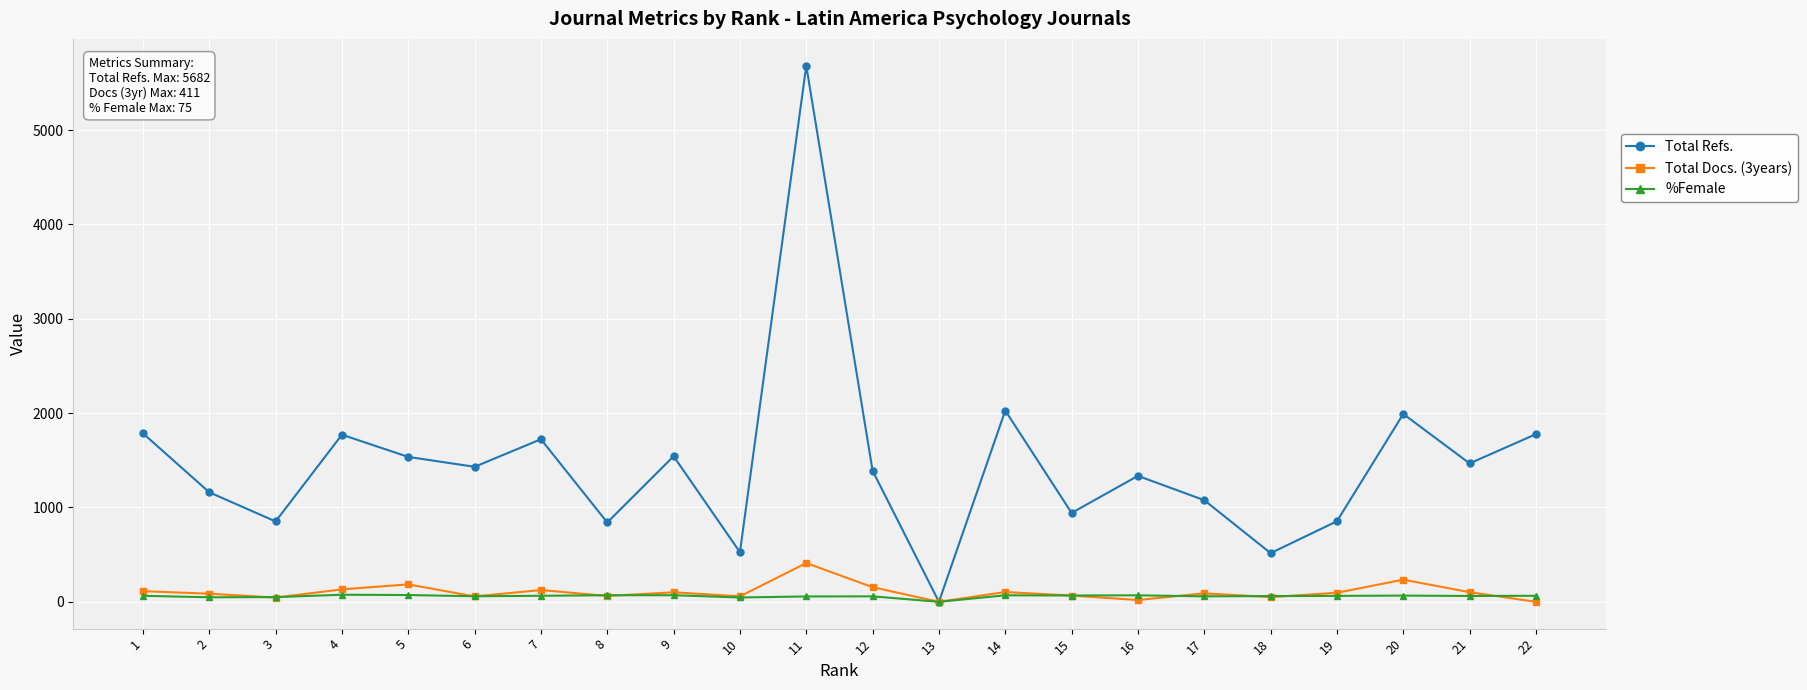

Count the number of categories in the chart.

22